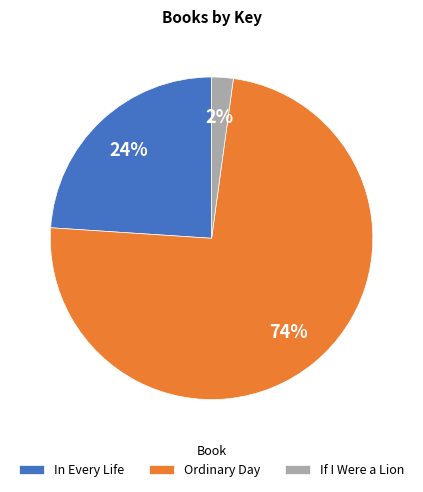

Combined, do If I Were a Lion and Ordinary Day account for over 50%?

Yes